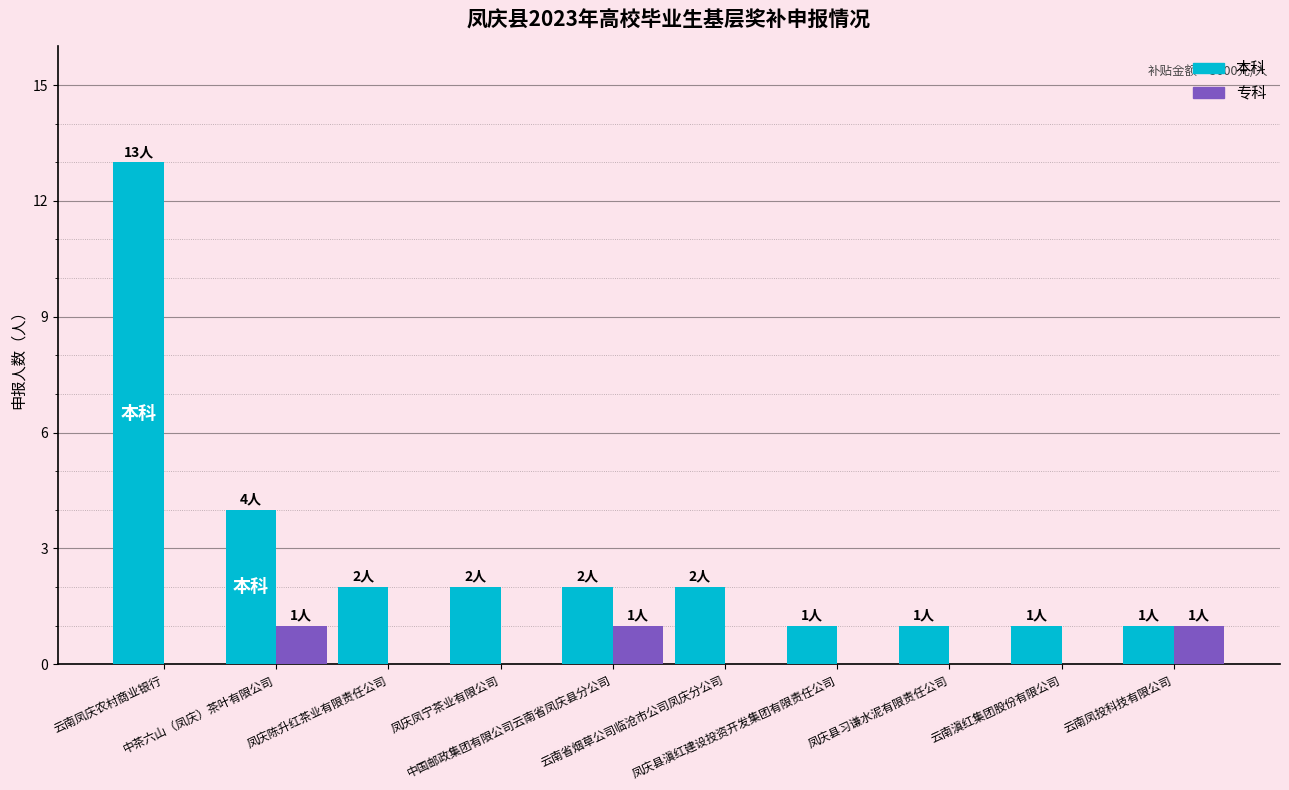

Are the bars horizontal?

No